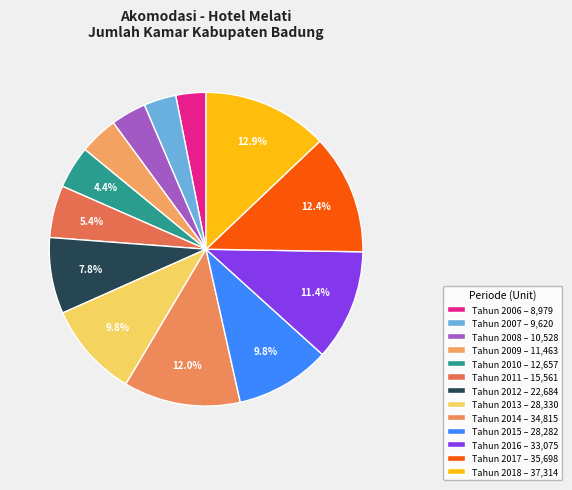

Is it true that Tahun 2010 is 19% of the pie?

False